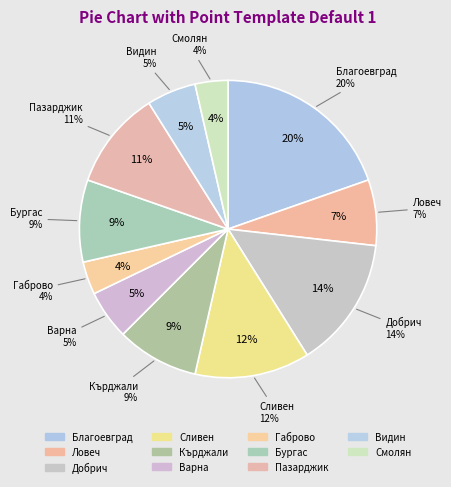

To the nearest percent, what is the combined percentage of обл. Благоевград and обл. Кърджали?

29%